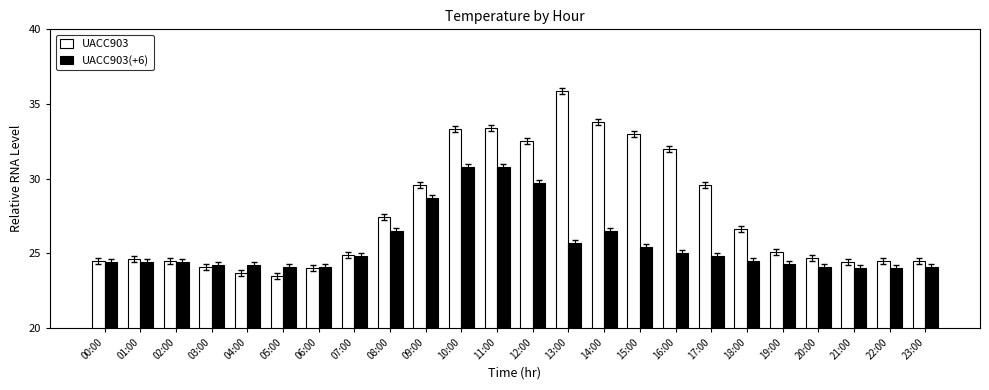

Reading left to right, what are all the values shown in this chart?

UACC903: 24.5	24.6	24.5	24.1	23.7	23.5	24.0	24.9	27.4	29.6	33.3	33.4	32.5	35.9	33.8	33.0	32.0	29.6	26.6	25.1	24.7	24.4	24.5	24.5
UACC903(+6): 24.4	24.4	24.4	24.2	24.2	24.1	24.1	24.8	26.5	28.7	30.8	30.8	29.7	25.7	26.5	25.4	25.0	24.8	24.5	24.3	24.1	24.0	24.0	24.1